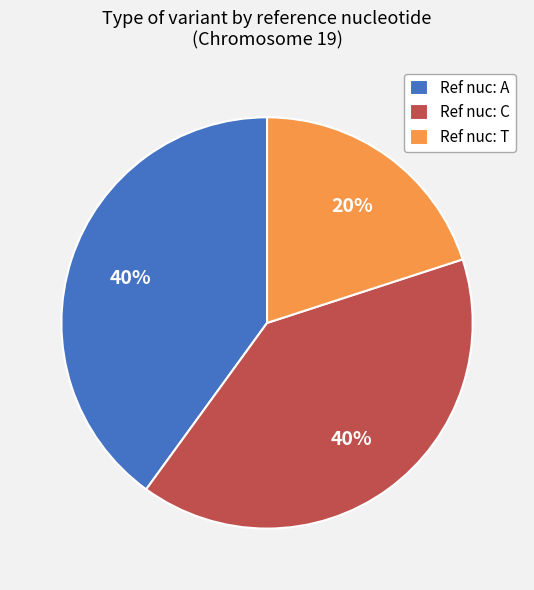

Which has a higher value, Ref nuc: T or Ref nuc: A?

Ref nuc: A